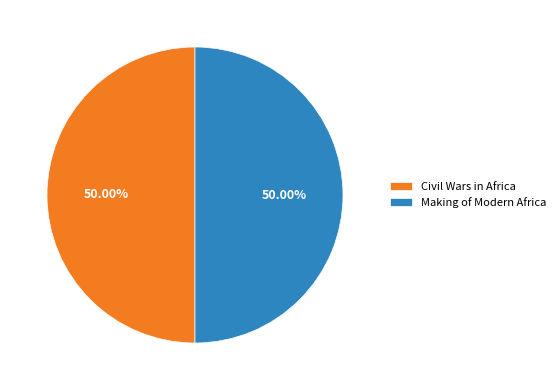

Is the sum of Making of Modern Africa and Civil Wars in Africa greater than half?

Yes